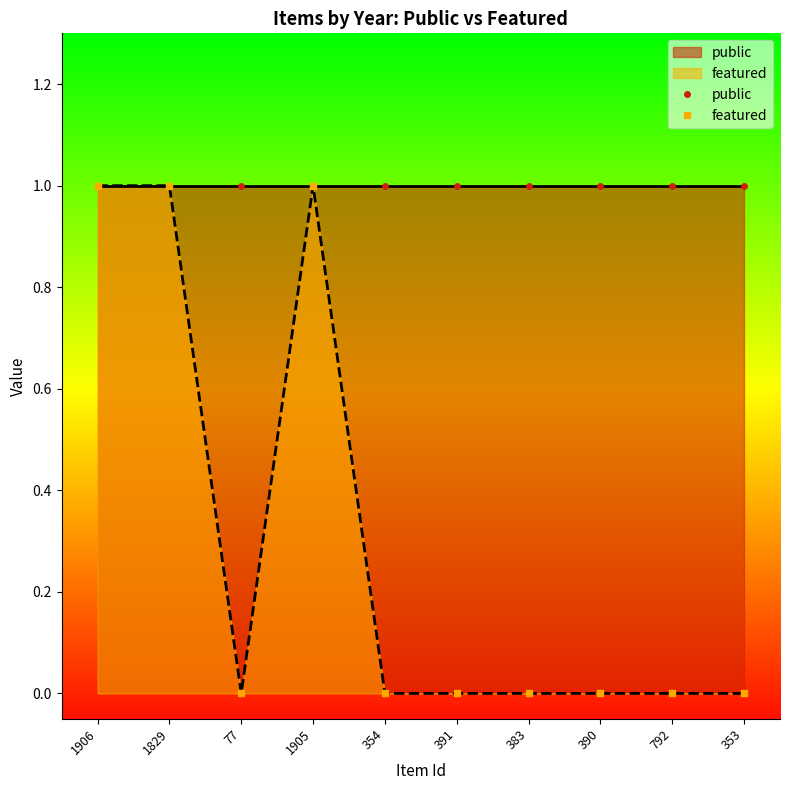

What is the total value across all series at 390?

1